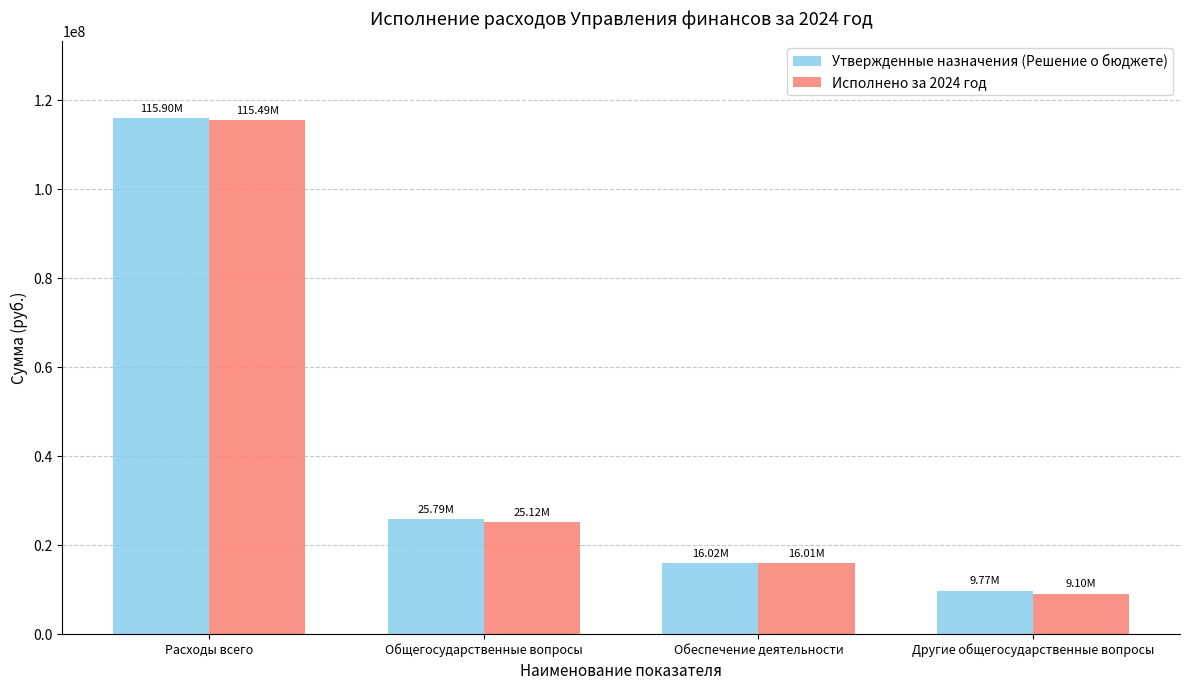

Reading right to left, extract all data points from this chart.

Утвержденные назначения (Решение о бюджете): Другие общегосударственные вопросы=9769308.3	Обеспечение деятельности=16021332.8	Общегосударственные вопросы=25790641.1	Расходы всего=115900105.8
Исполнено за 2024 год: Другие общегосударственные вопросы=9101134.4	Обеспечение деятельности=16013883.9	Общегосударственные вопросы=25115018.3	Расходы всего=115492880.5